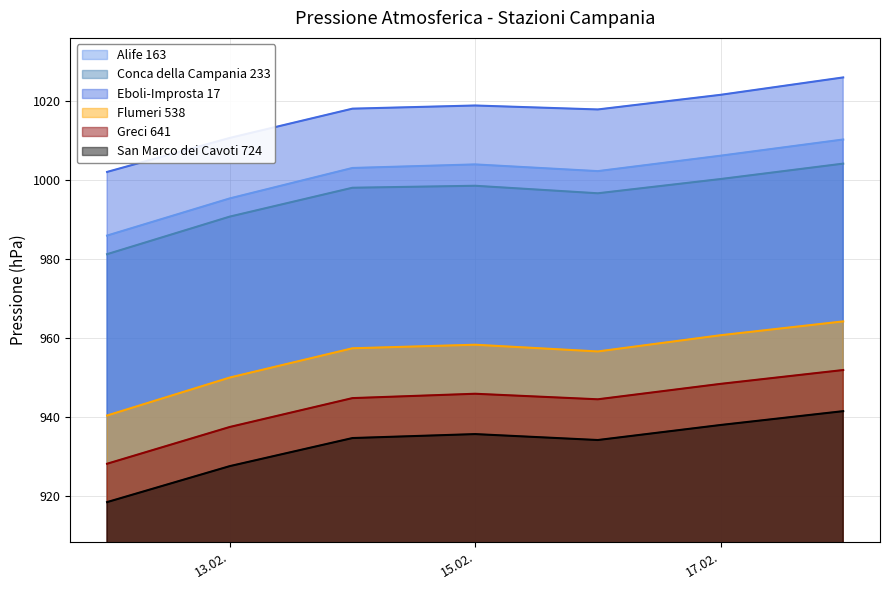

What is the value of the Greci 641 point at the 1st from the left?

928.2